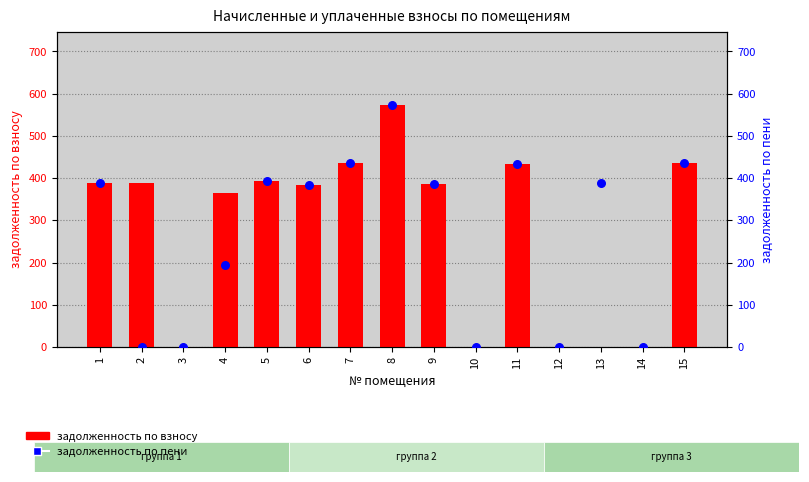

Which series has the widest spread of Y values?

задолженность по взносу